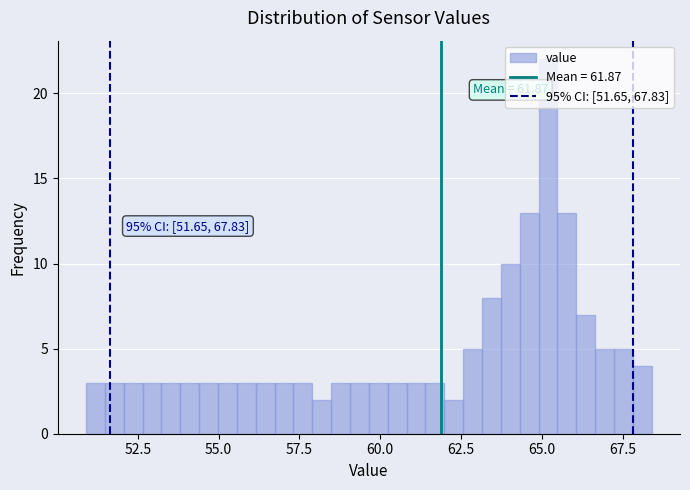

Around what value on the x-axis is the tallest bar? Give the approximate position of its centre, as read against the axis.

65.0